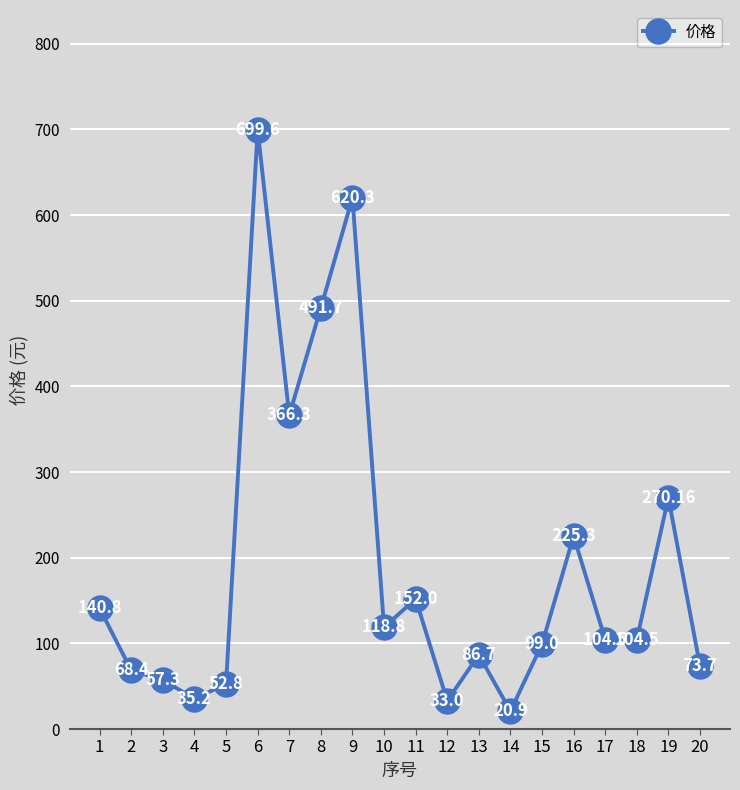

What is the approximate value at 18?

104.5